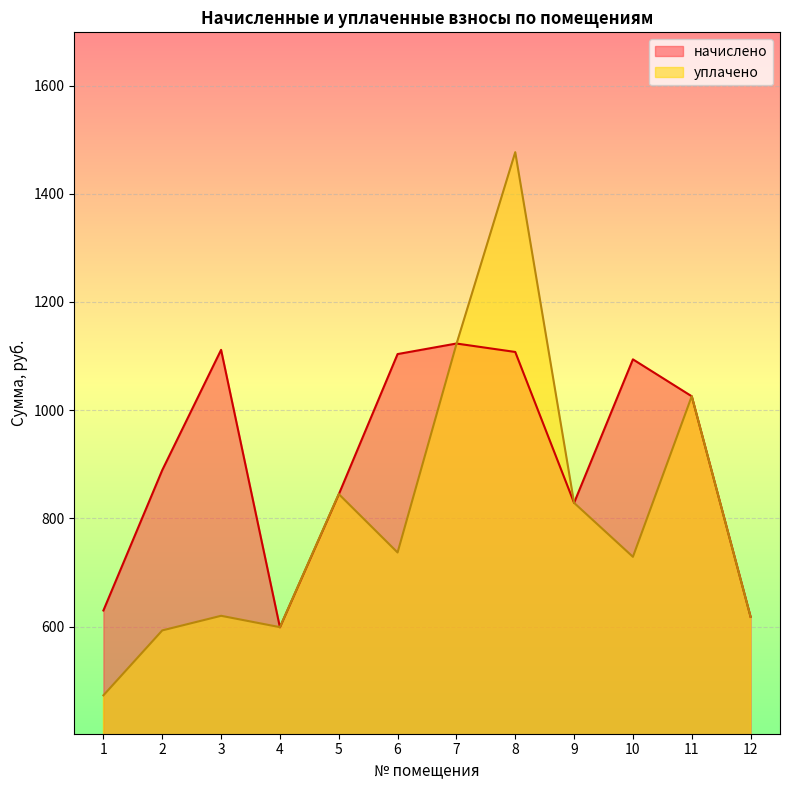

What is the total value across all series at 9?

1657.5